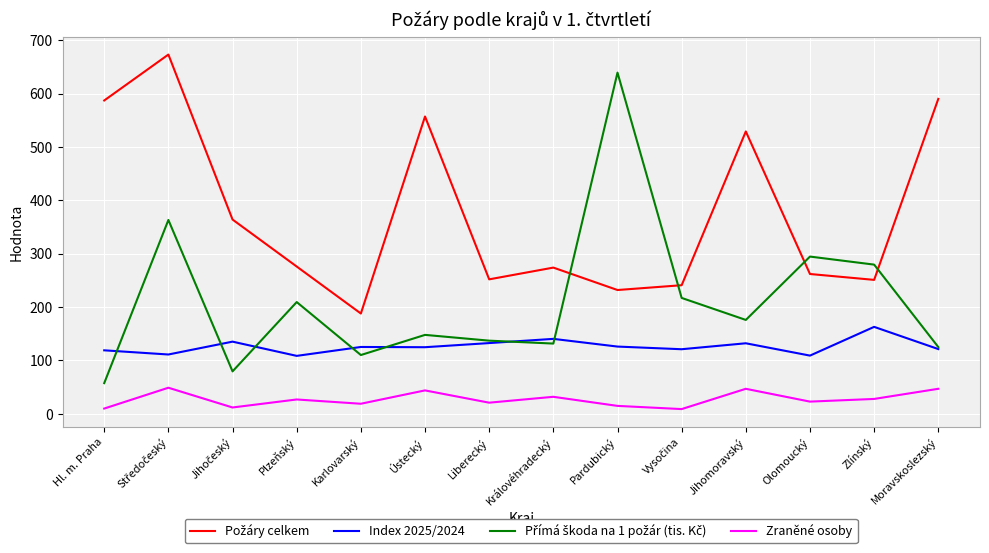

True or false: Zraněné osoby and Index 2025/2024 cross at least once.

False